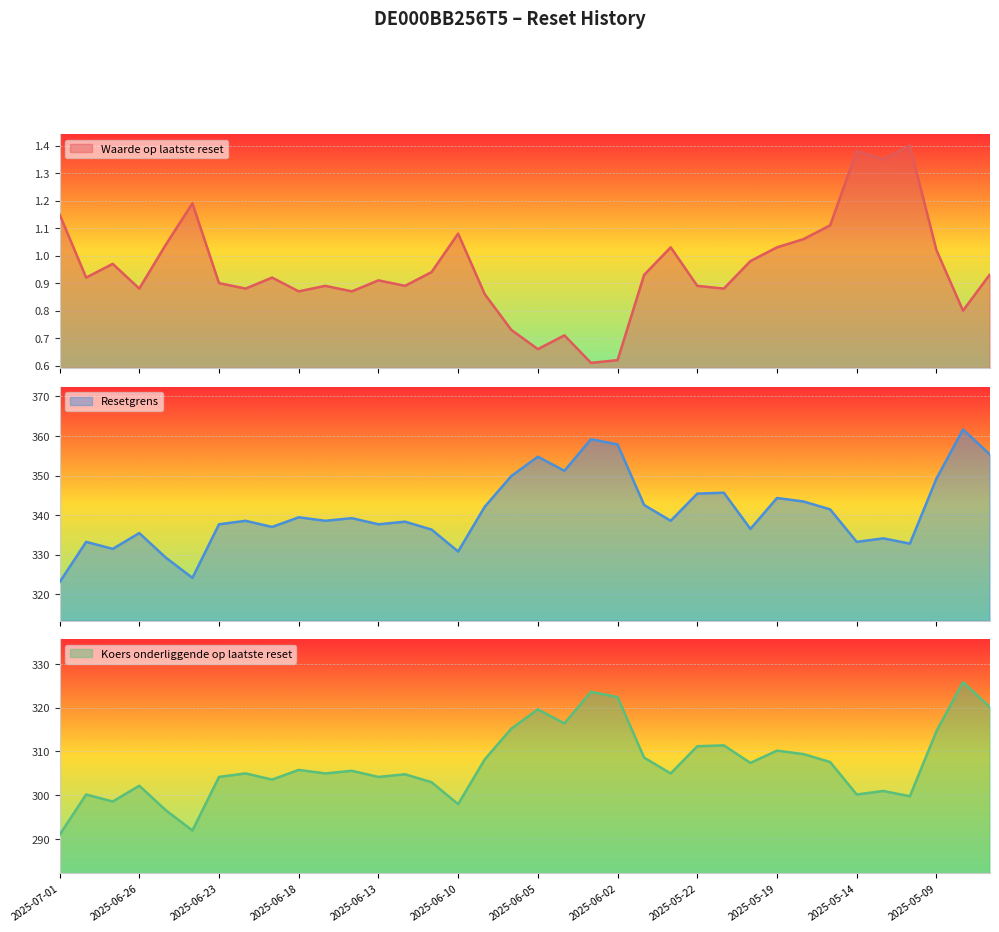

What position from the right is 2025-05-07?

1